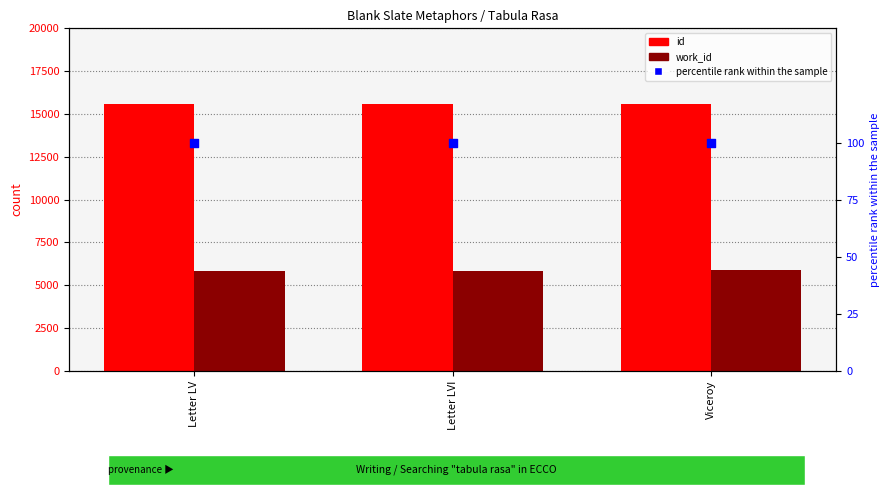

Which series has the largest total across all categories?

id